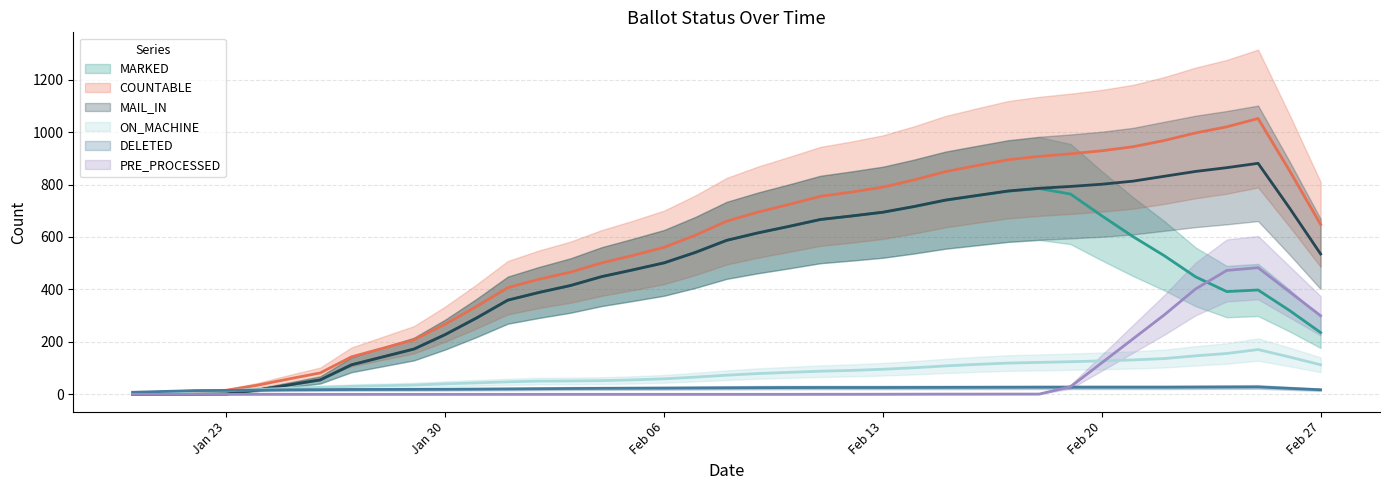

Which has a higher value, 01-Feb-2024 or 08-Feb-2024?

08-Feb-2024